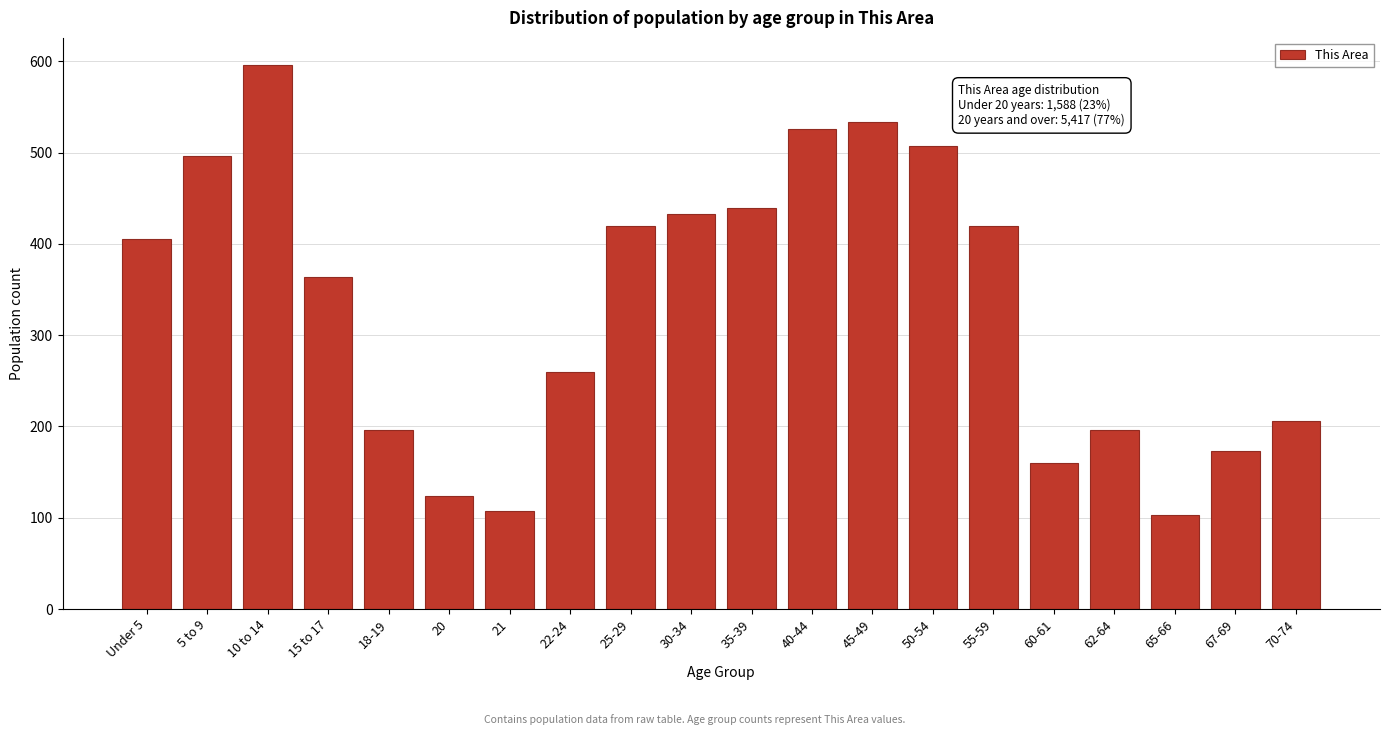

Reading left to right, extract all data points from this chart.

Under 5=405	5 to 9=496	10 to 14=596	15 to 17=364	18-19=196	20=124	21=107	22-24=260	25-29=420	30-34=433	35-39=439	40-44=526	45-49=534	50-54=507	55-59=420	60-61=160	62-64=196	65-66=103	67-69=173	70-74=206